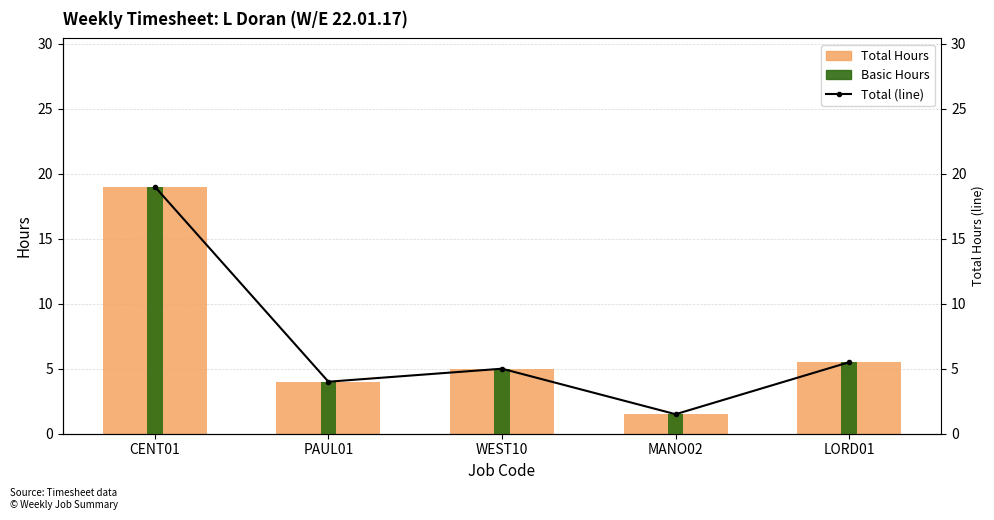

What are all the series names shown in the legend?

Total Hours, Basic Hours, Total (line)